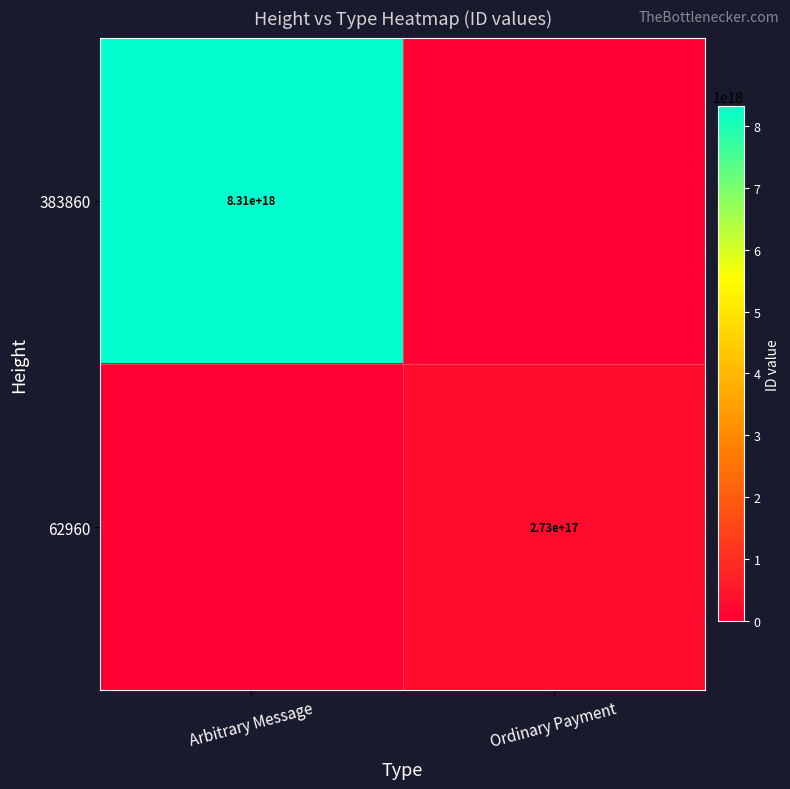

The 62960 series shows 444544319727004160 at Ordinary Payment. True or false?

False